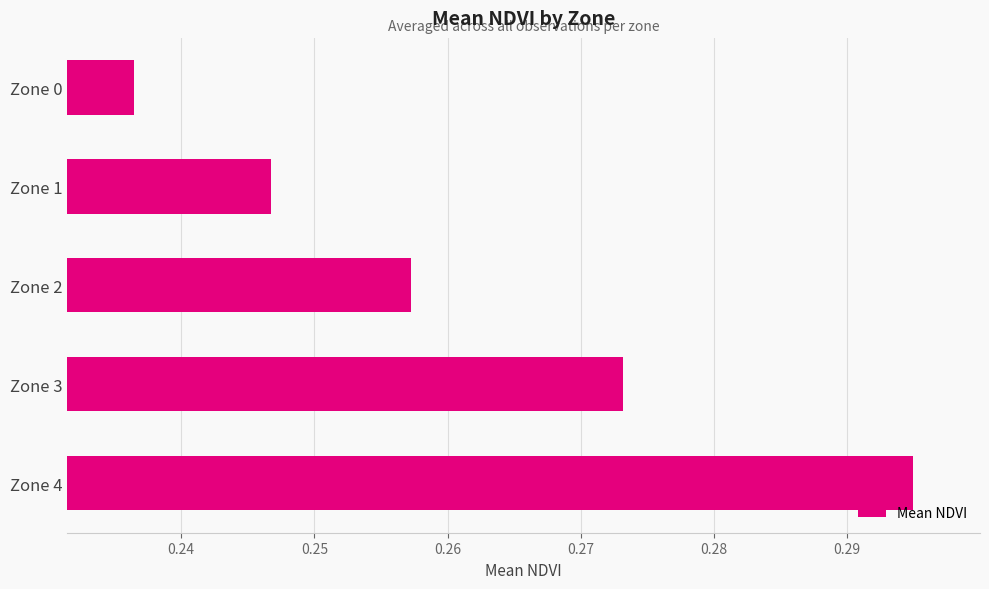

Which label corresponds to the smallest value in the chart?

Zone 0